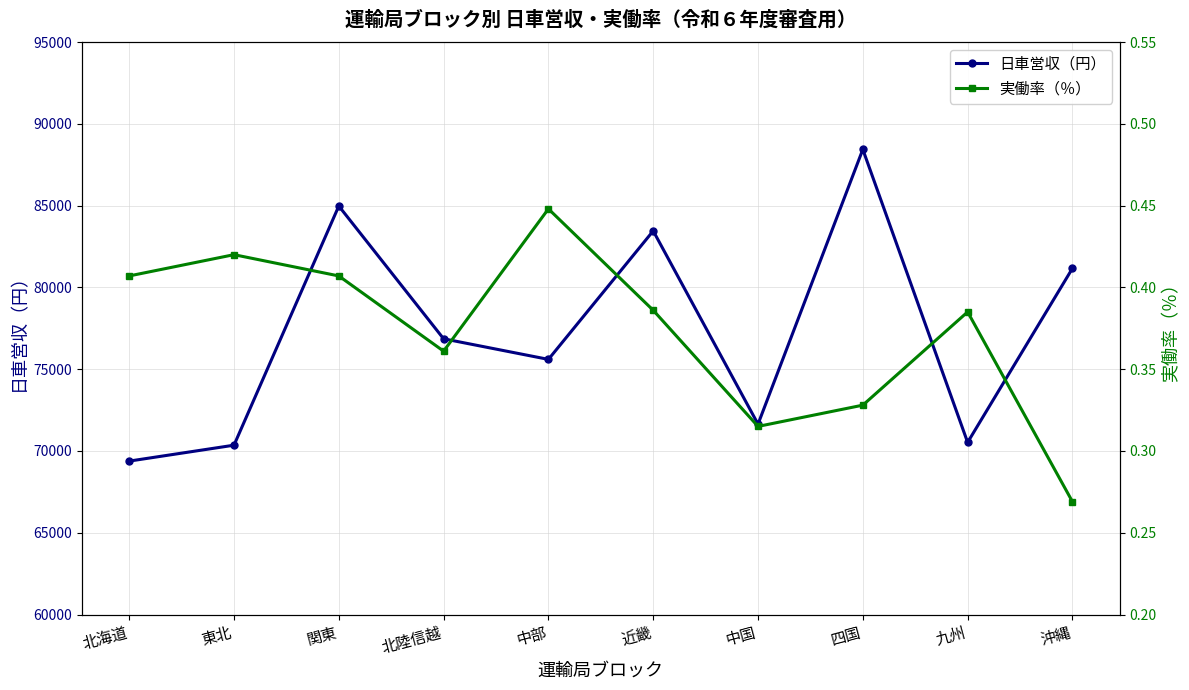

True or false: 実働率（％） has a value of 0.4 at 中部.

True